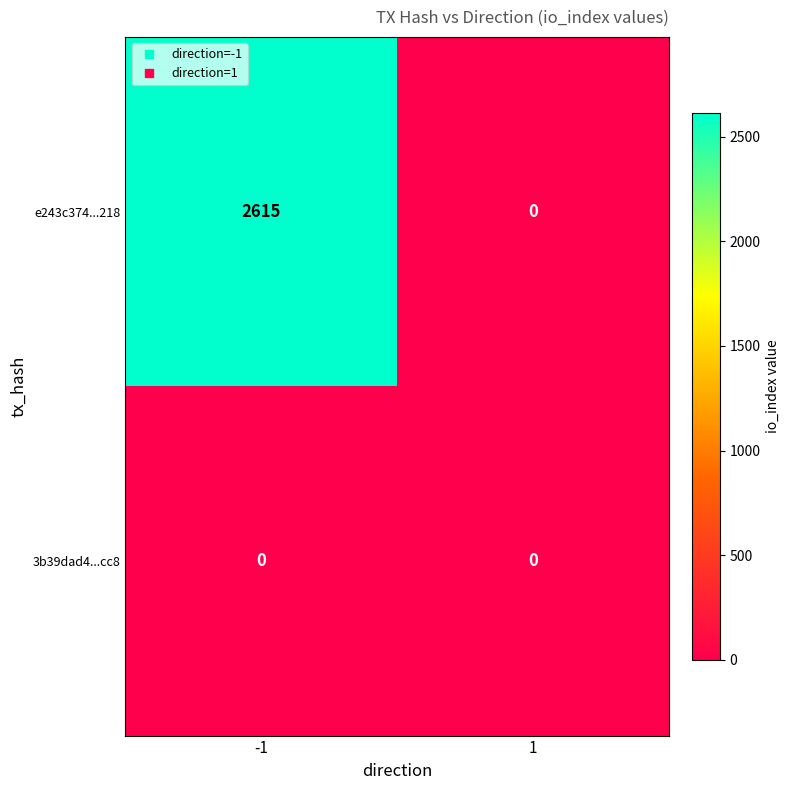

What is the greatest value displayed?

2615